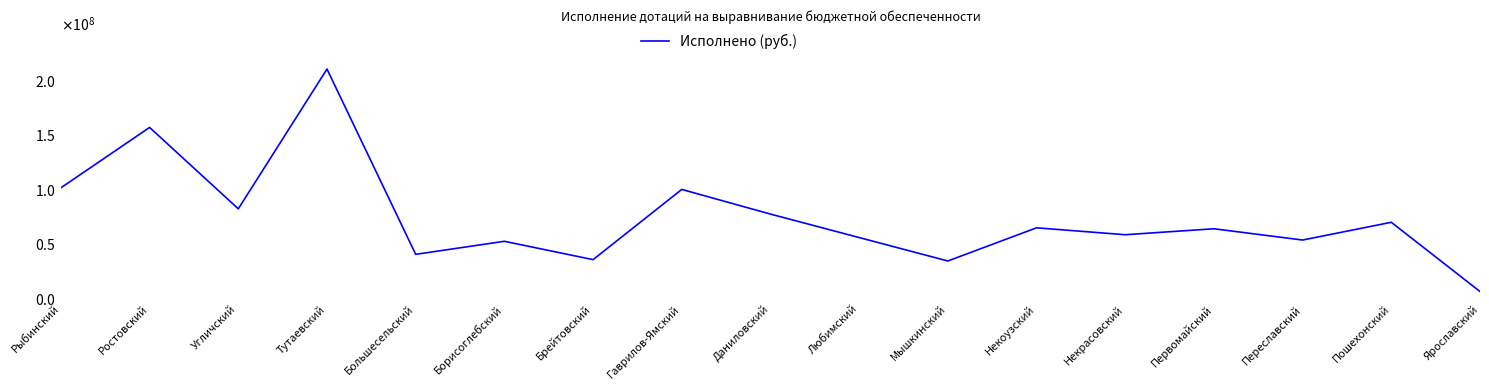

Does the chart have visible grid lines?

No